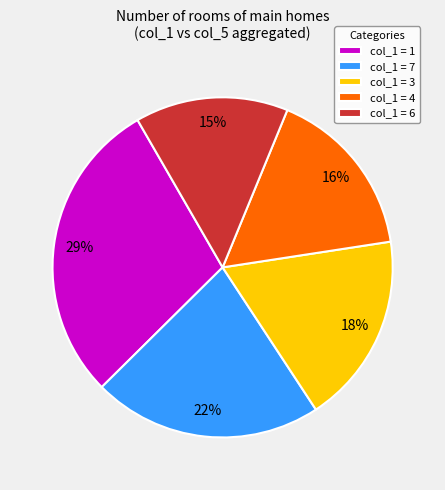

To the nearest percent, what is the difference between the col_1 = 1 and col_1 = 4 slice percentages?

13%